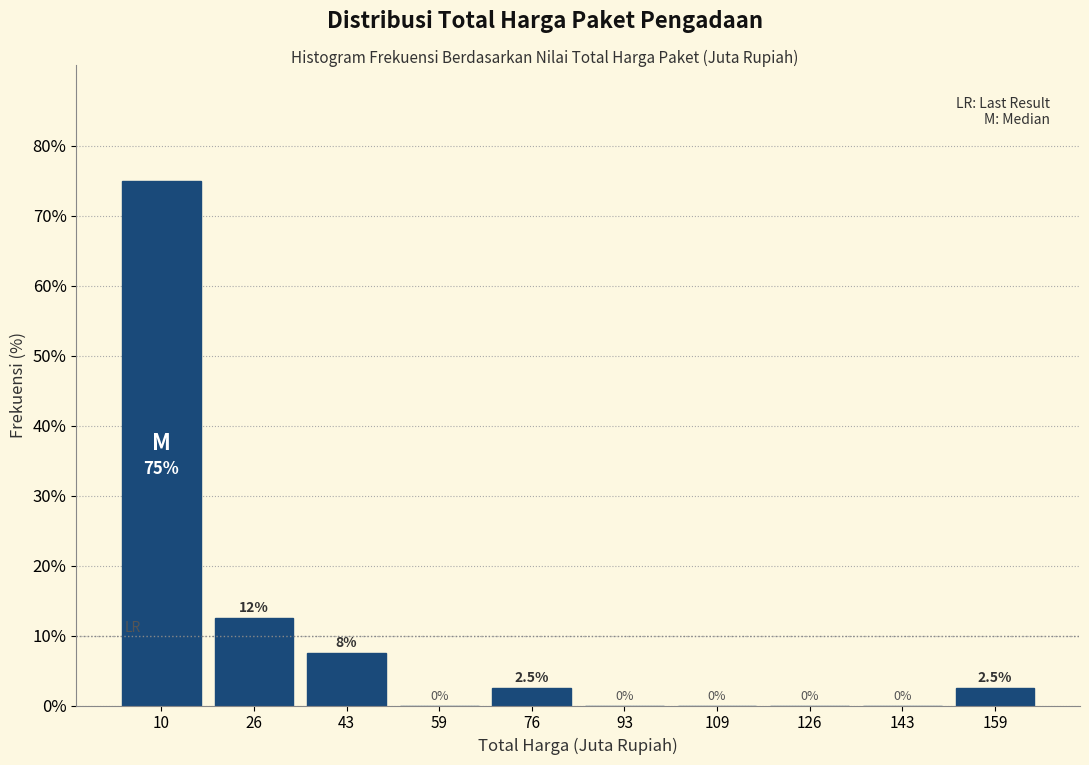

Over which range of the x-axis is the bar tallest?

2 to 18